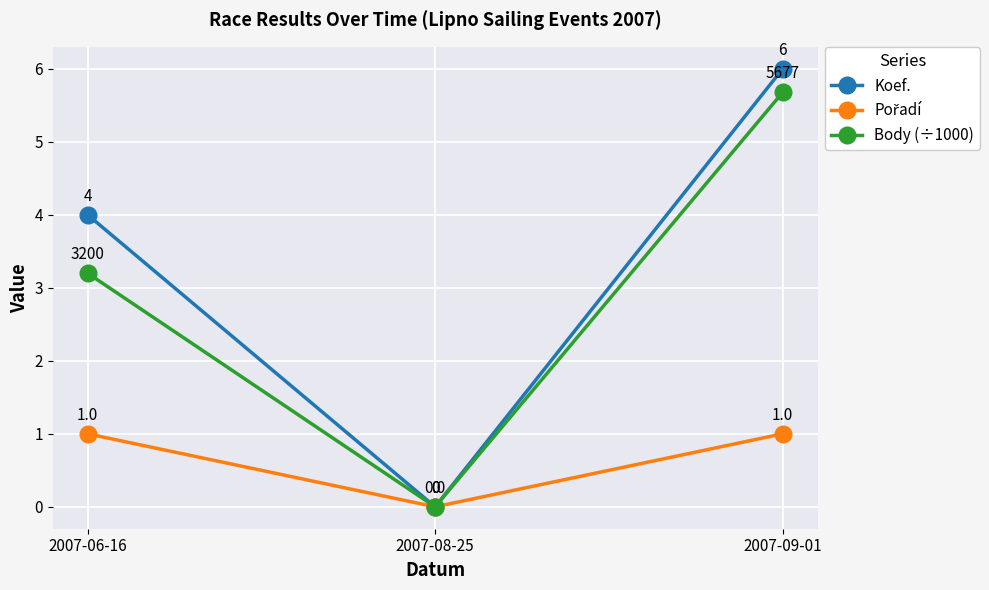

What position from the right is 2007-06-16?

3